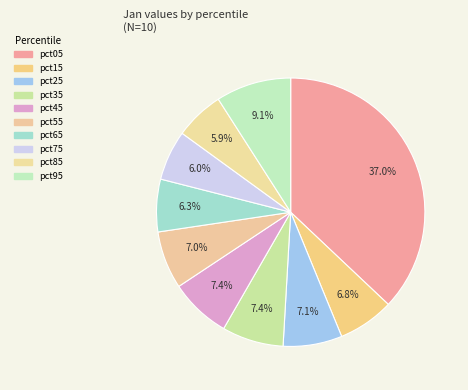

Count the number of slices in the pie.

10